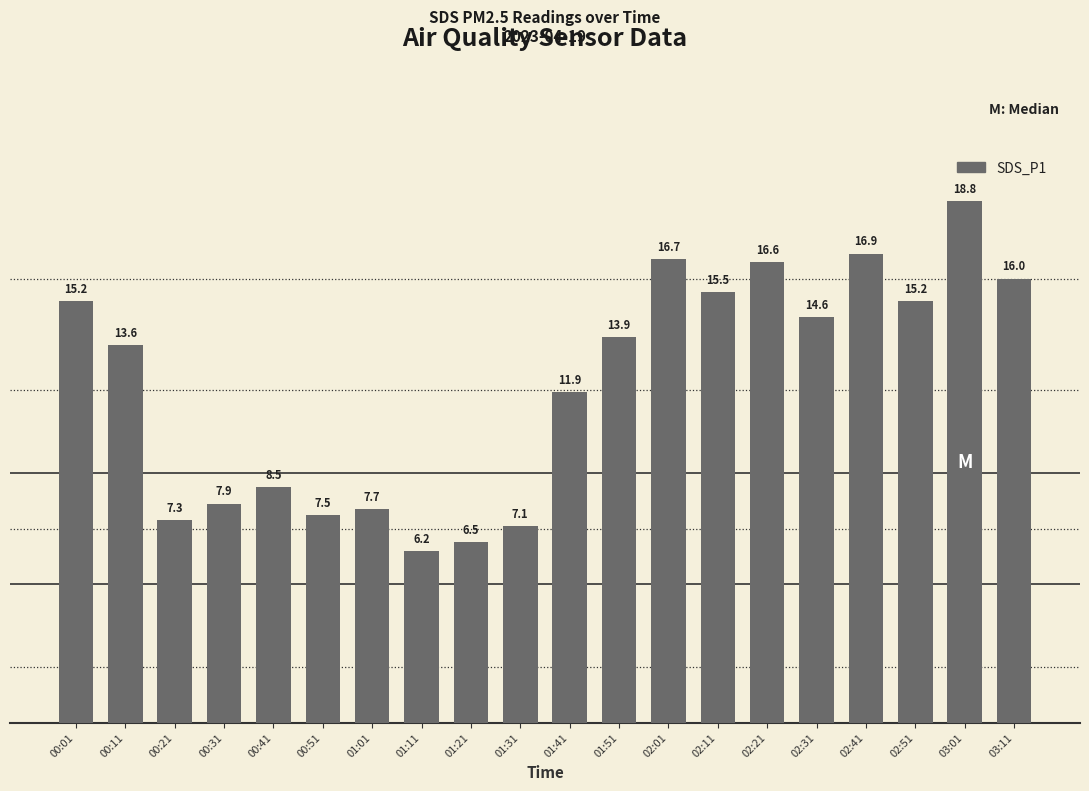

At which label is the value closest to 12?

01:41